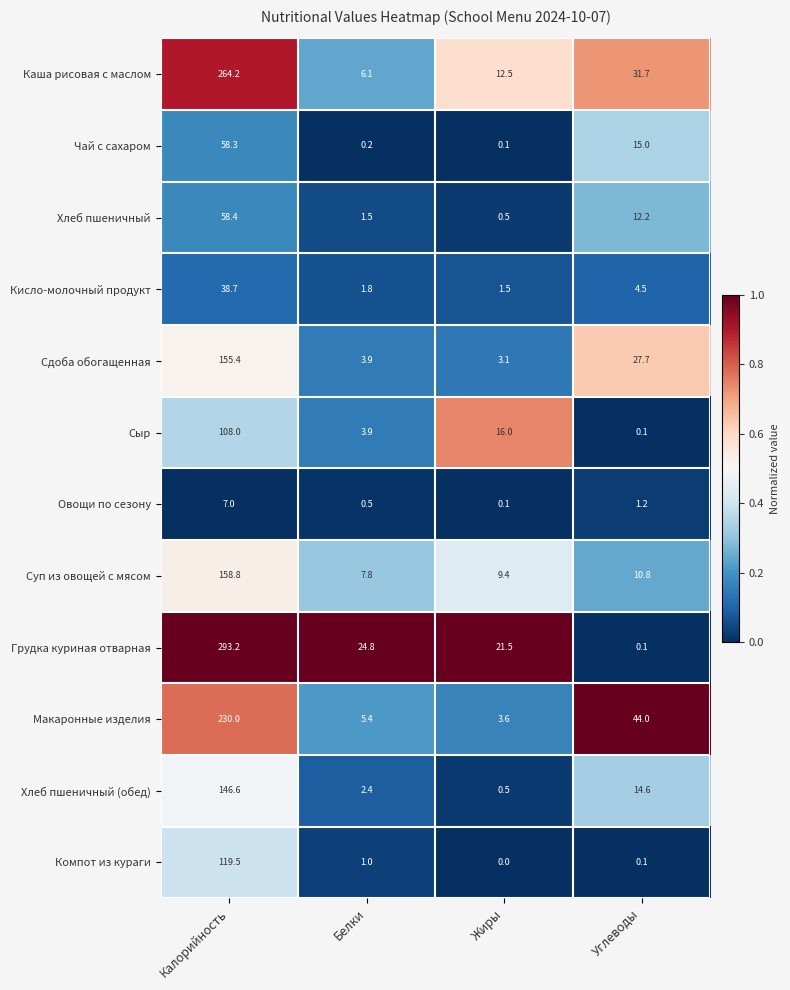

What is the difference between the second highest and second lowest values in the Чай с сахаром series?

14.8